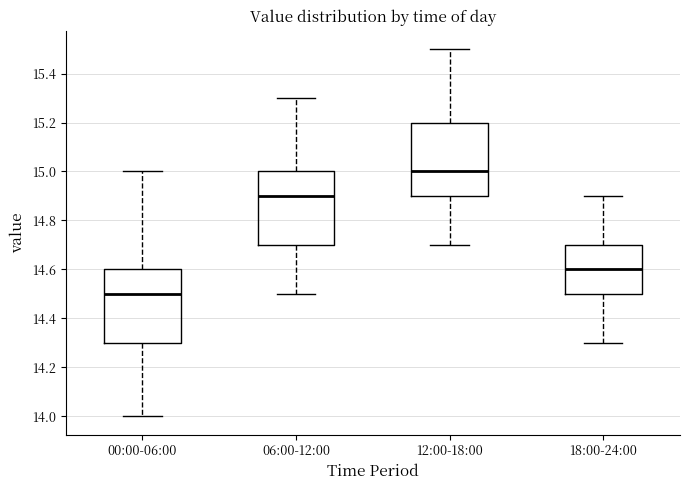

Which box's median line is the highest?

12:00-18:00